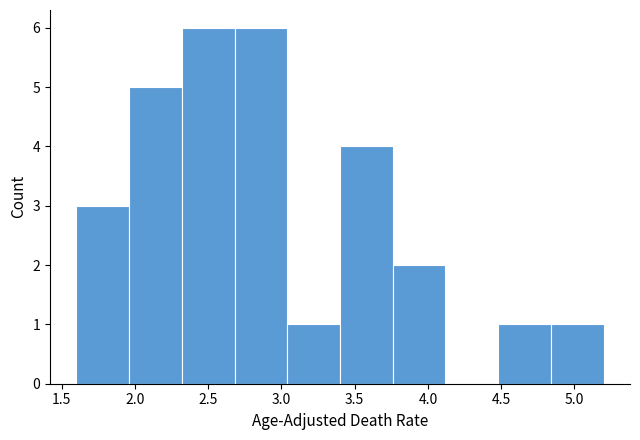

How tall is the bar that spans 2.32 to 2.68 on the x-axis? Neither the bar edges nor the heights are printed on the chart, so give them approximately, as read against the axes.

6